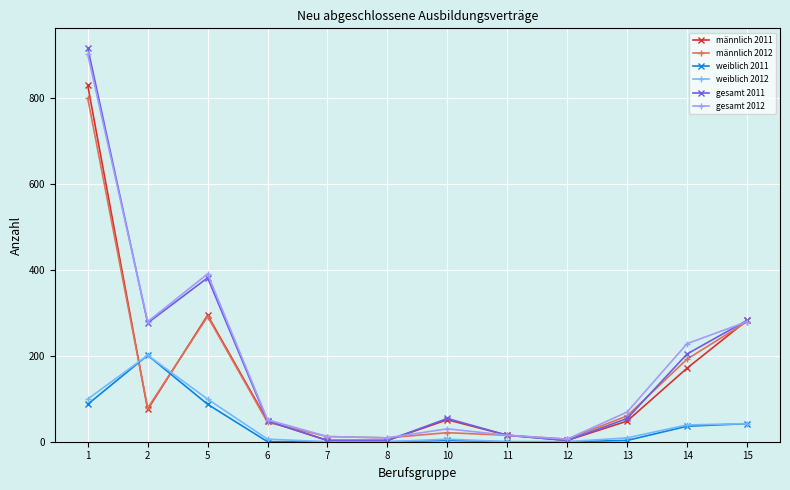

What is the difference between the second highest and second lowest values in the männlich 2011 series?

291